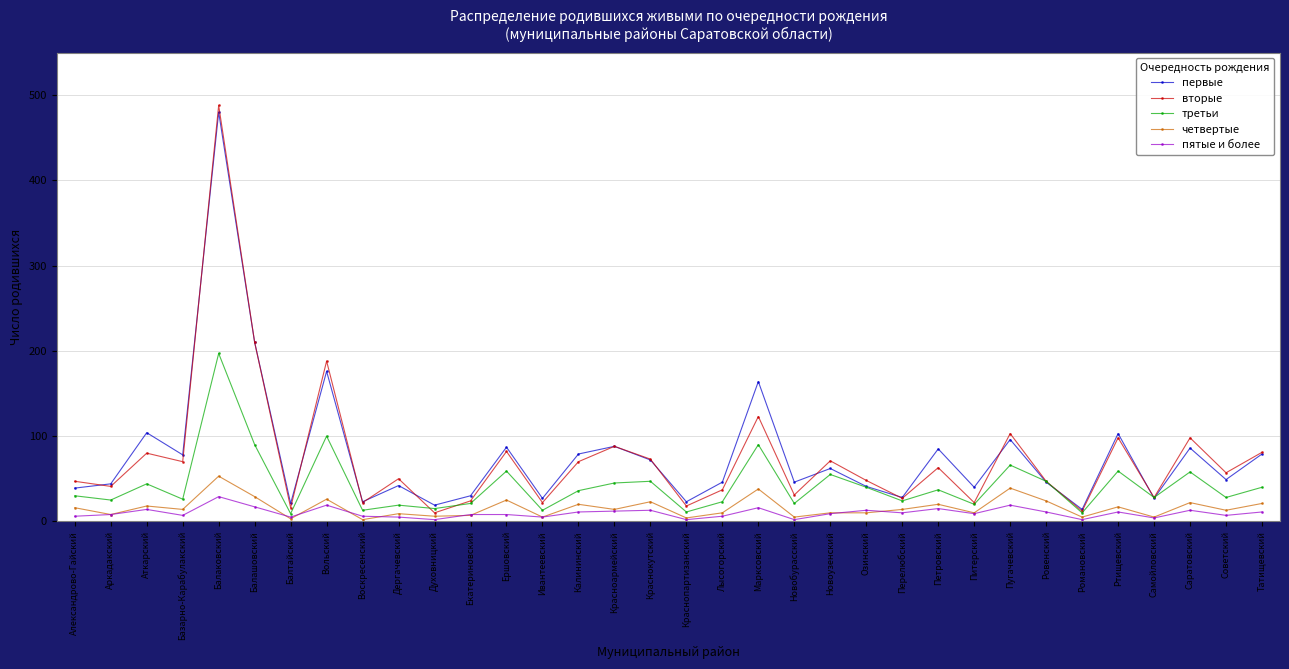

Does the chart have visible grid lines?

Yes